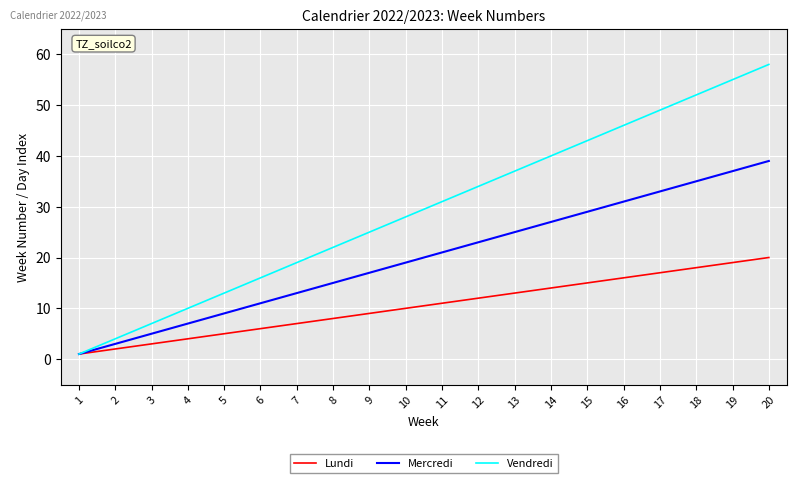

How many distinct data groups are displayed?

3